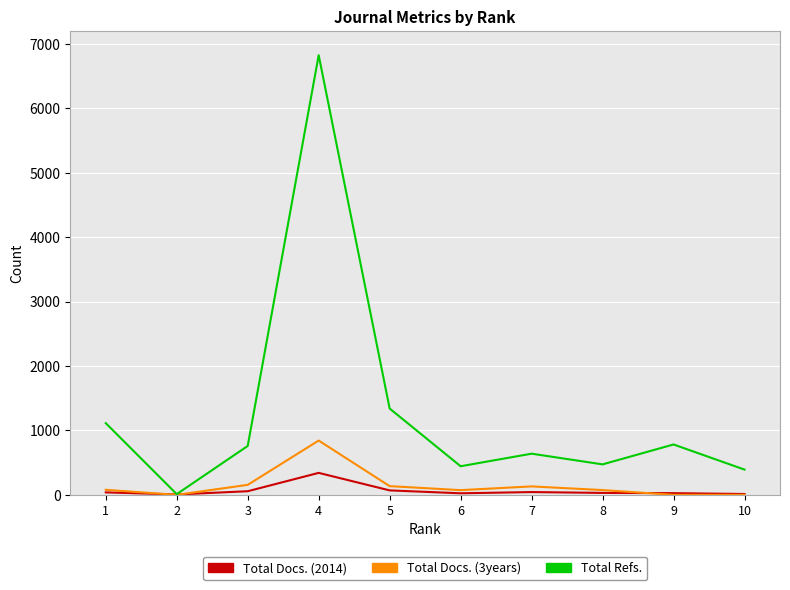

Which series has the largest total across all categories?

Total Refs.